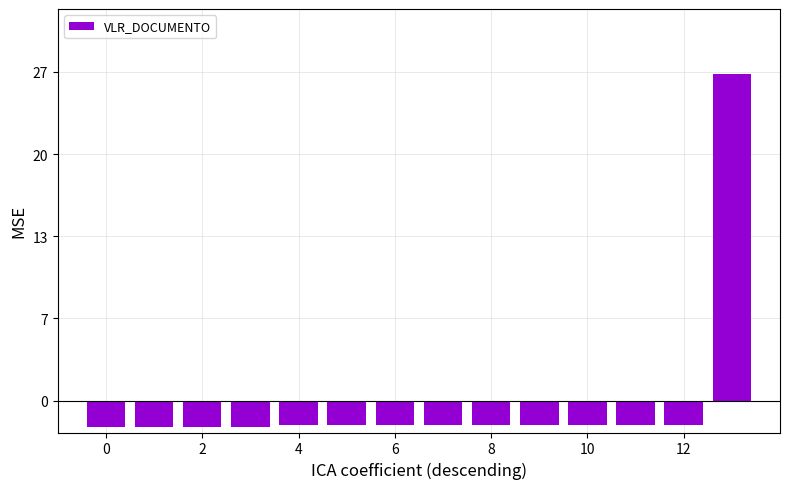

Does the chart contain any negative values?

Yes